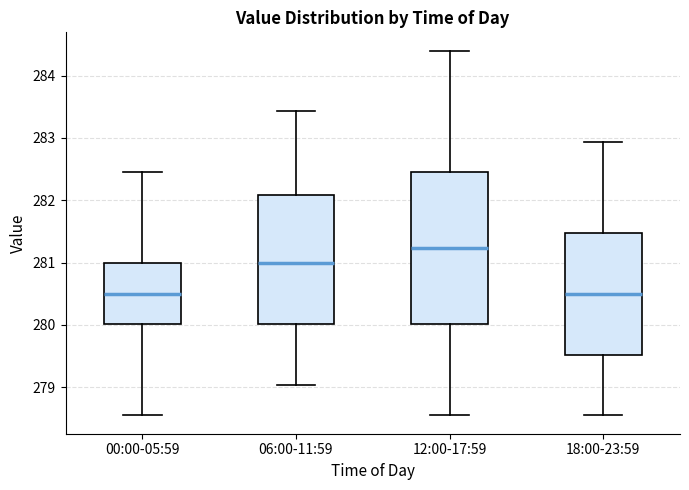

Reading left to right, read every box against the y-axis: the position of its median line, the range the box covers, and the ends of its whiskers. The values are not printed on the chart, so give them approximately, as read against the axis.

00:00-05:59: median 280.5, box 280.0 to 281.0, whiskers 278.5 to 282.4
06:00-11:59: median 281.0, box 280.0 to 282.1, whiskers 279.0 to 283.4
12:00-17:59: median 281.2, box 280.0 to 282.4, whiskers 278.5 to 284.4
18:00-23:59: median 280.5, box 279.5 to 281.5, whiskers 278.5 to 282.9